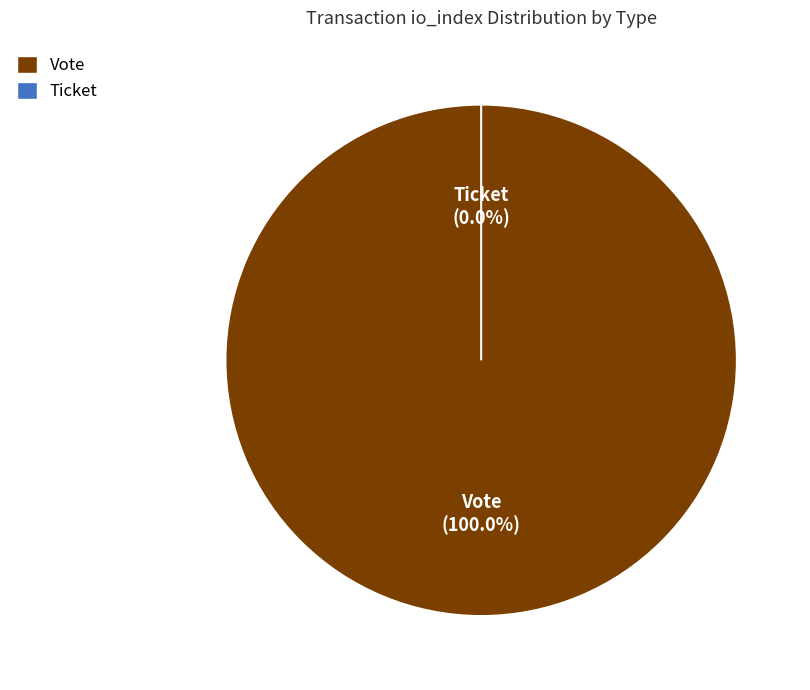

True or false: Ticket (io_index=0) accounts for 1% of the total.

False